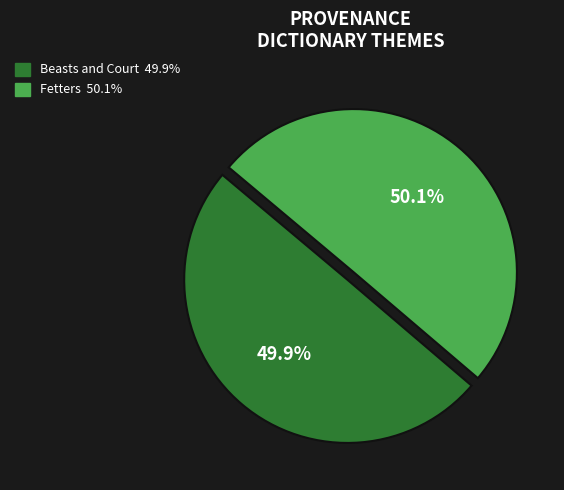

Is there any slice that represents more than half of the pie?

Yes